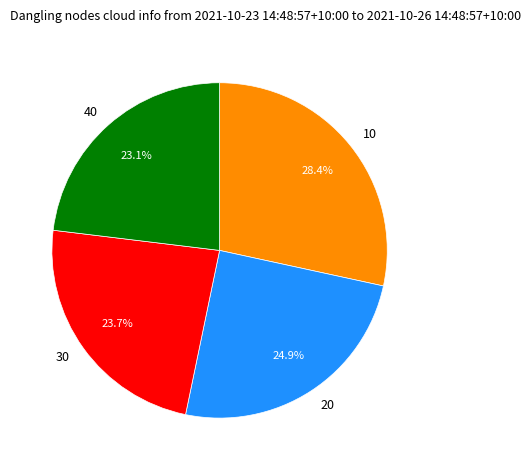

Combined, do 20 and 30 account for over 50%?

No